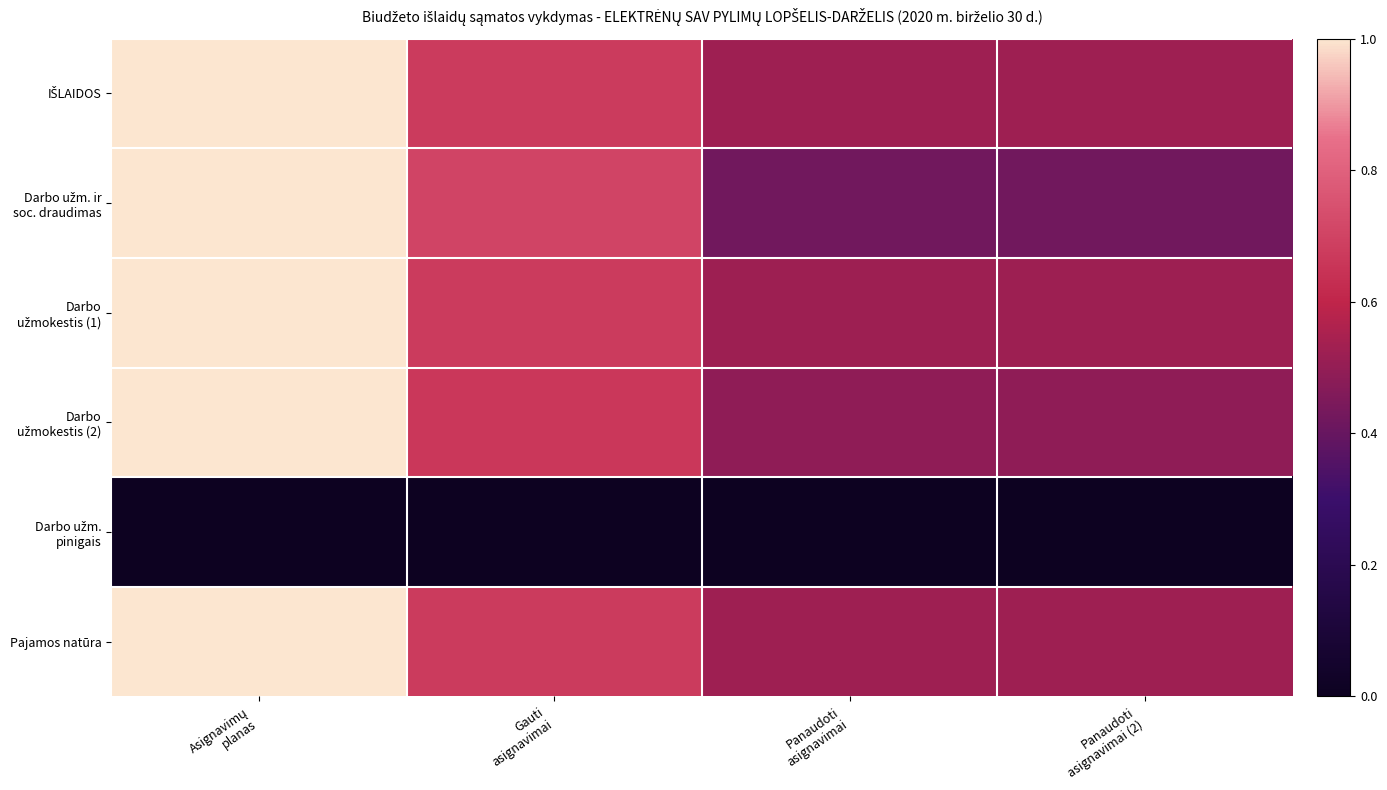

Count the number of categories in the chart.

4